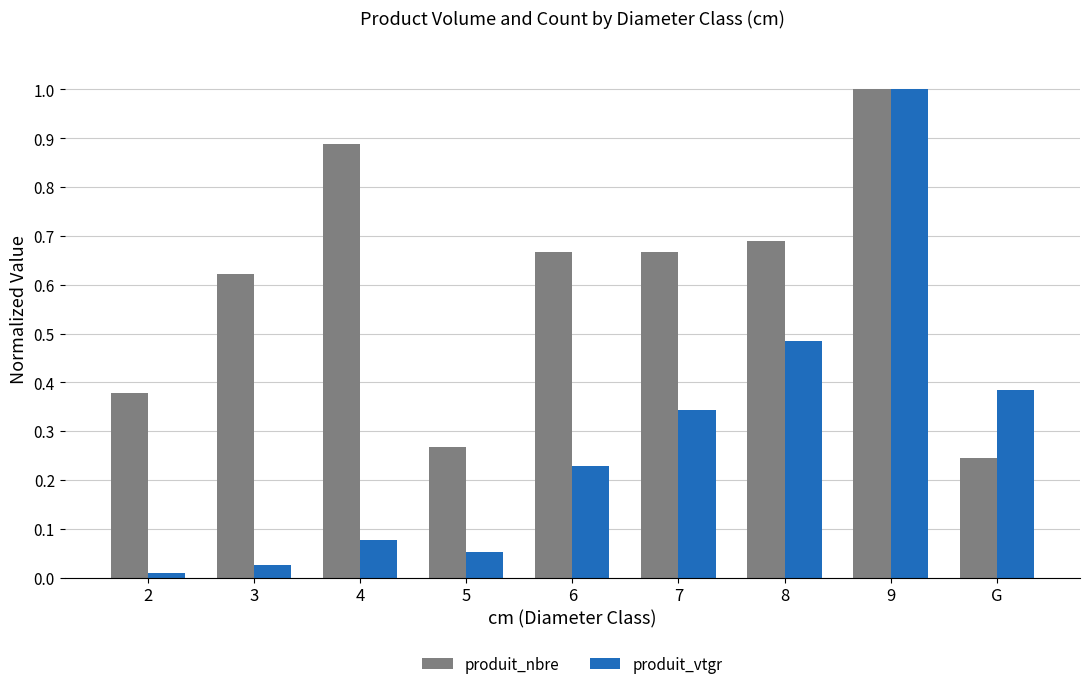

At 6, list the series in order from smallest to largest.

produit_vtgr, produit_nbre